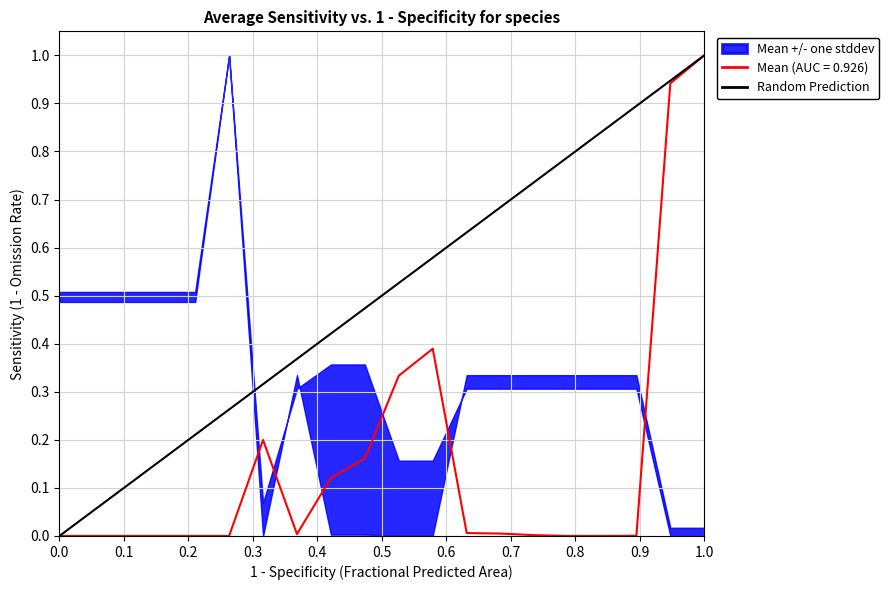

What is the maximum value shown in the chart?

1